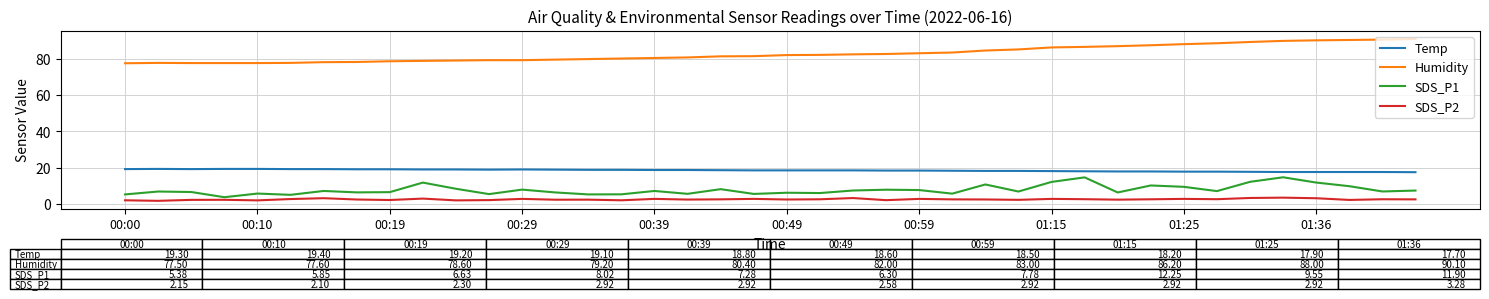

Which series has the largest total across all categories?

Humidity